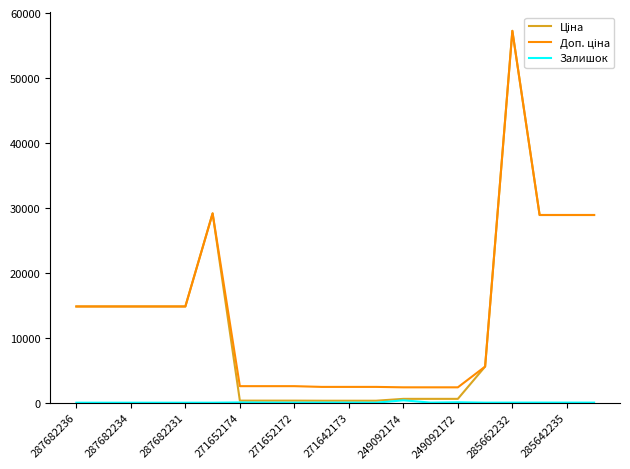

What is the greatest value displayed?

57258.0